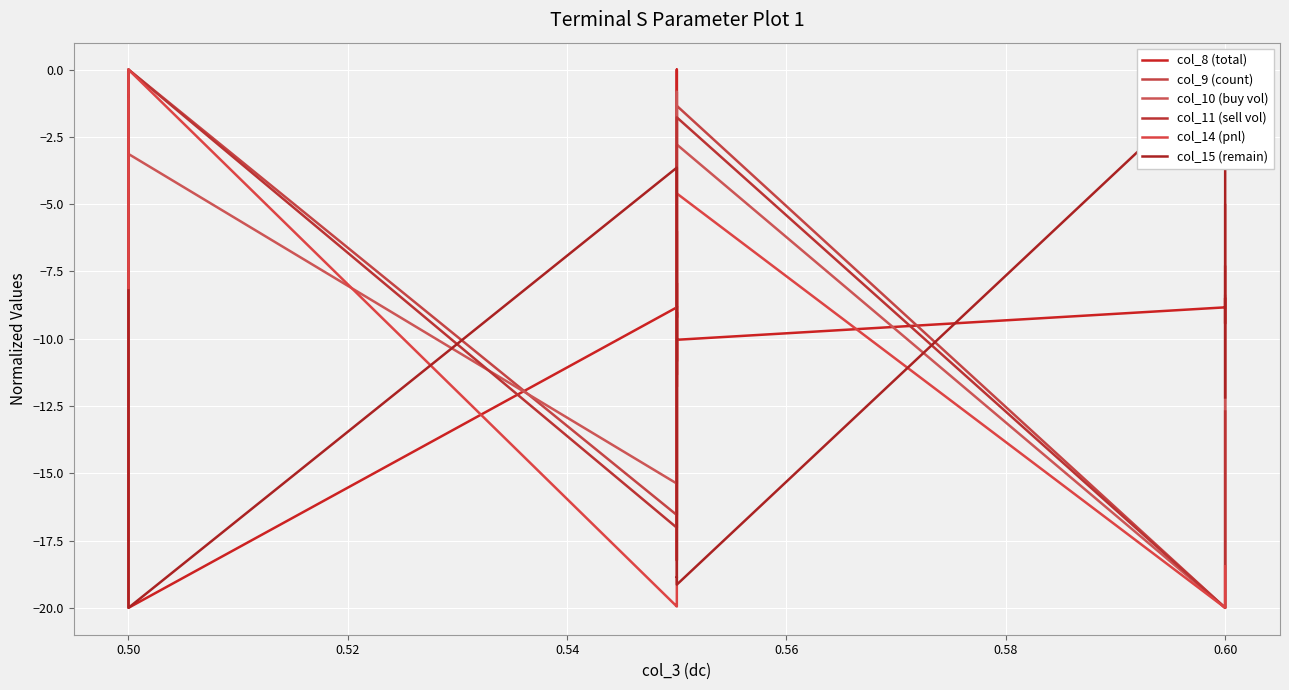

Which series ends up on top after the final intersection of col_10 (buy vol) and col_15 (remain)?

col_10 (buy vol)